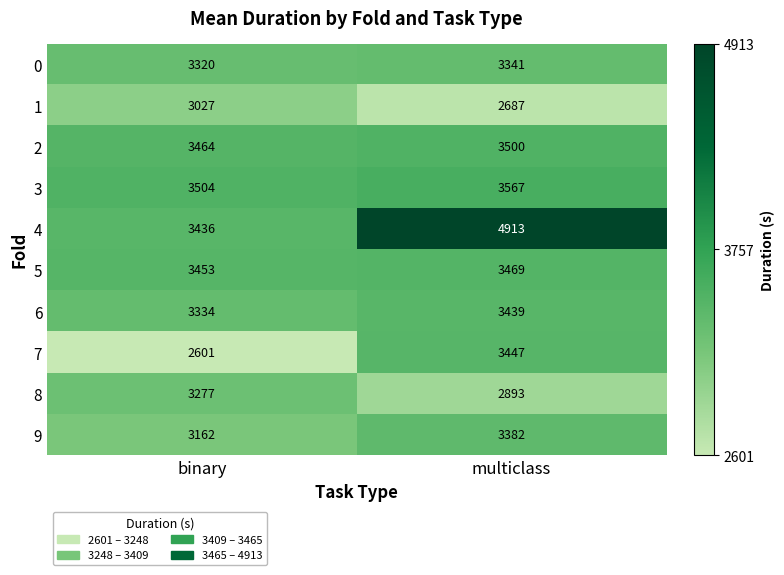

List the series in order of their peak value, highest first.

4, 3, 2, 5, 7, 6, 9, 0, 8, 1